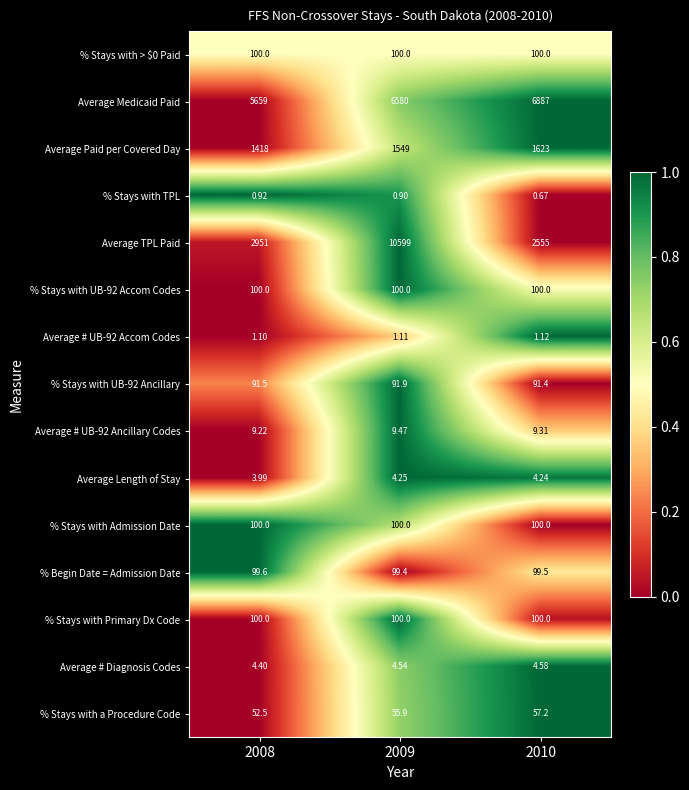

Is the value of % Stays with Primary Dx Code at 2010 greater than the value of Average # Diagnosis Codes at 2009?

Yes